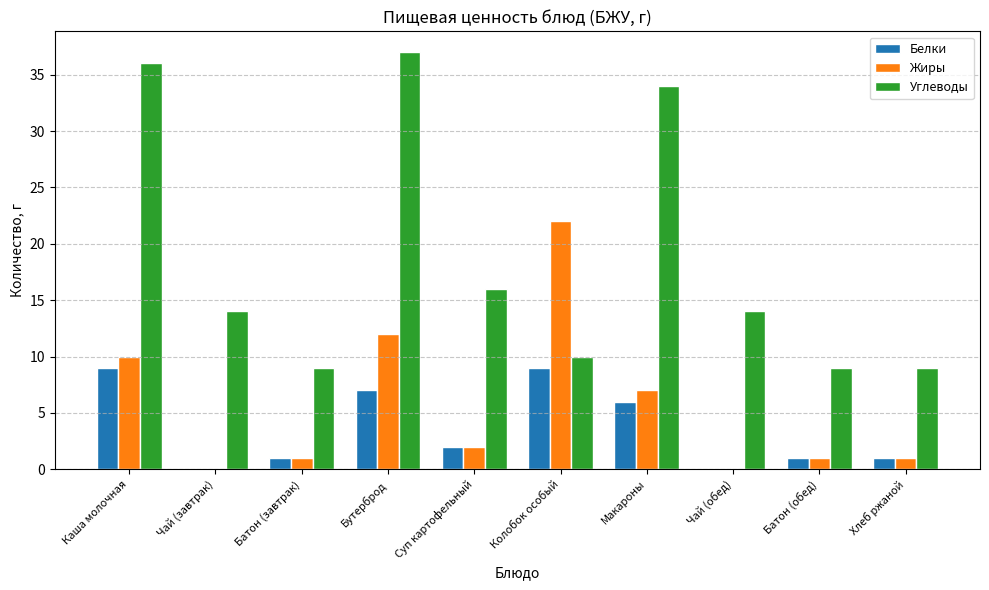

What is the sum of all Белки values?

36